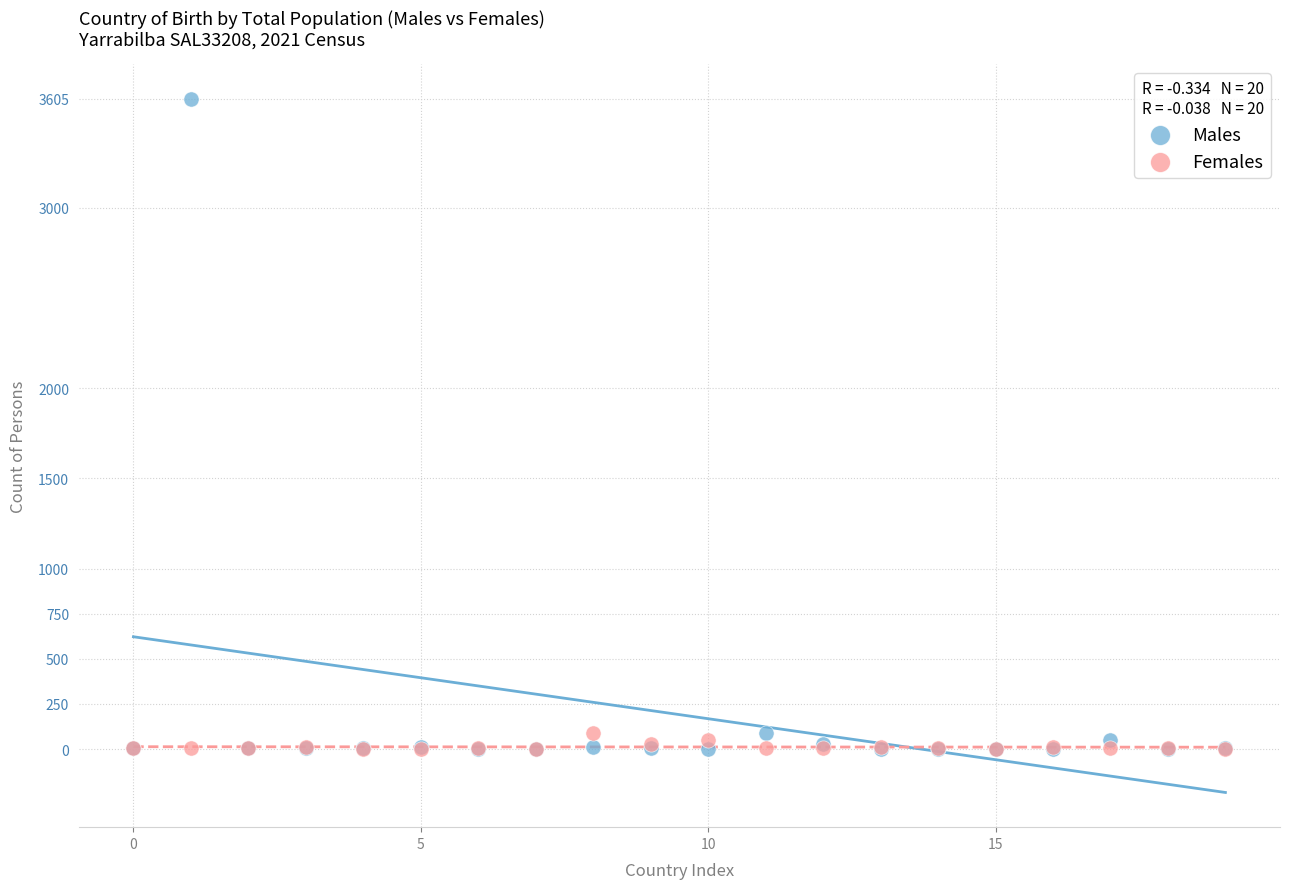

Which series has the largest Y range (max minus min)?

Males